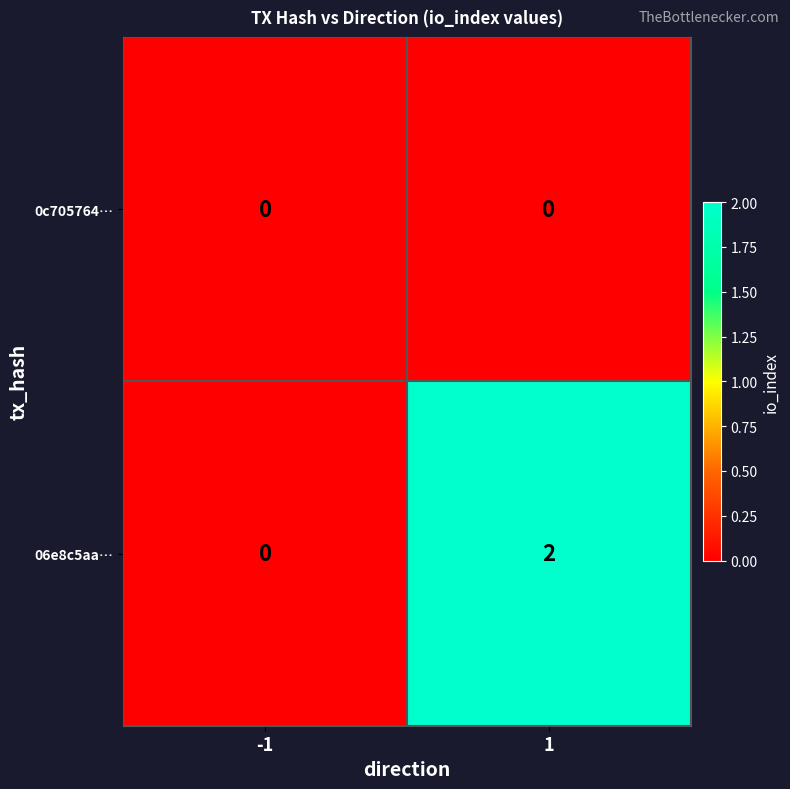

True or false: 0c705764… has a value of 0 at -1.

True